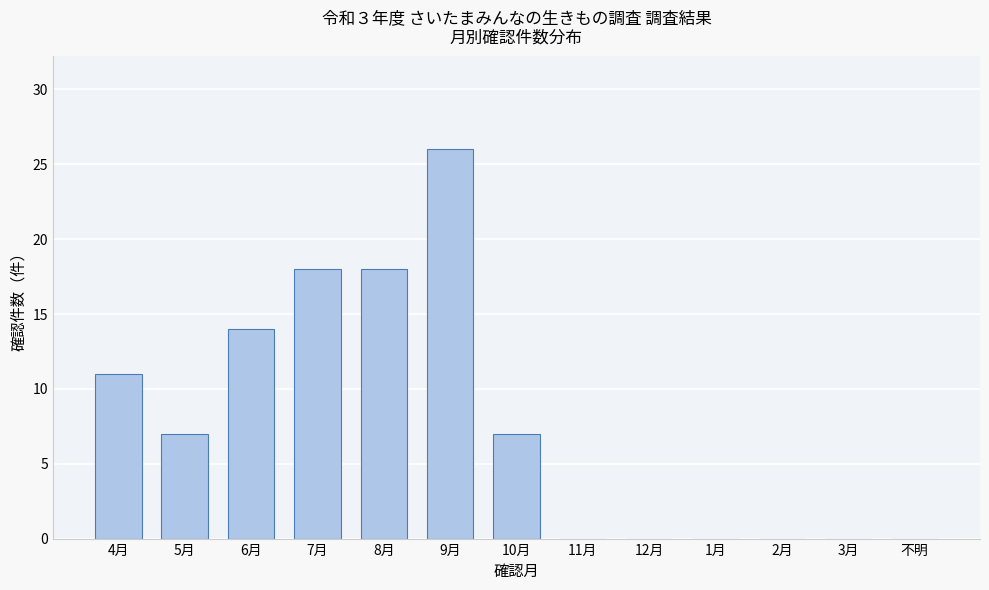

Reading left to right, what are all the values shown in this chart?

4月=11	5月=7	6月=14	7月=18	8月=18	9月=26	10月=7	11月=0	12月=0	1月=0	2月=0	3月=0	不明=0